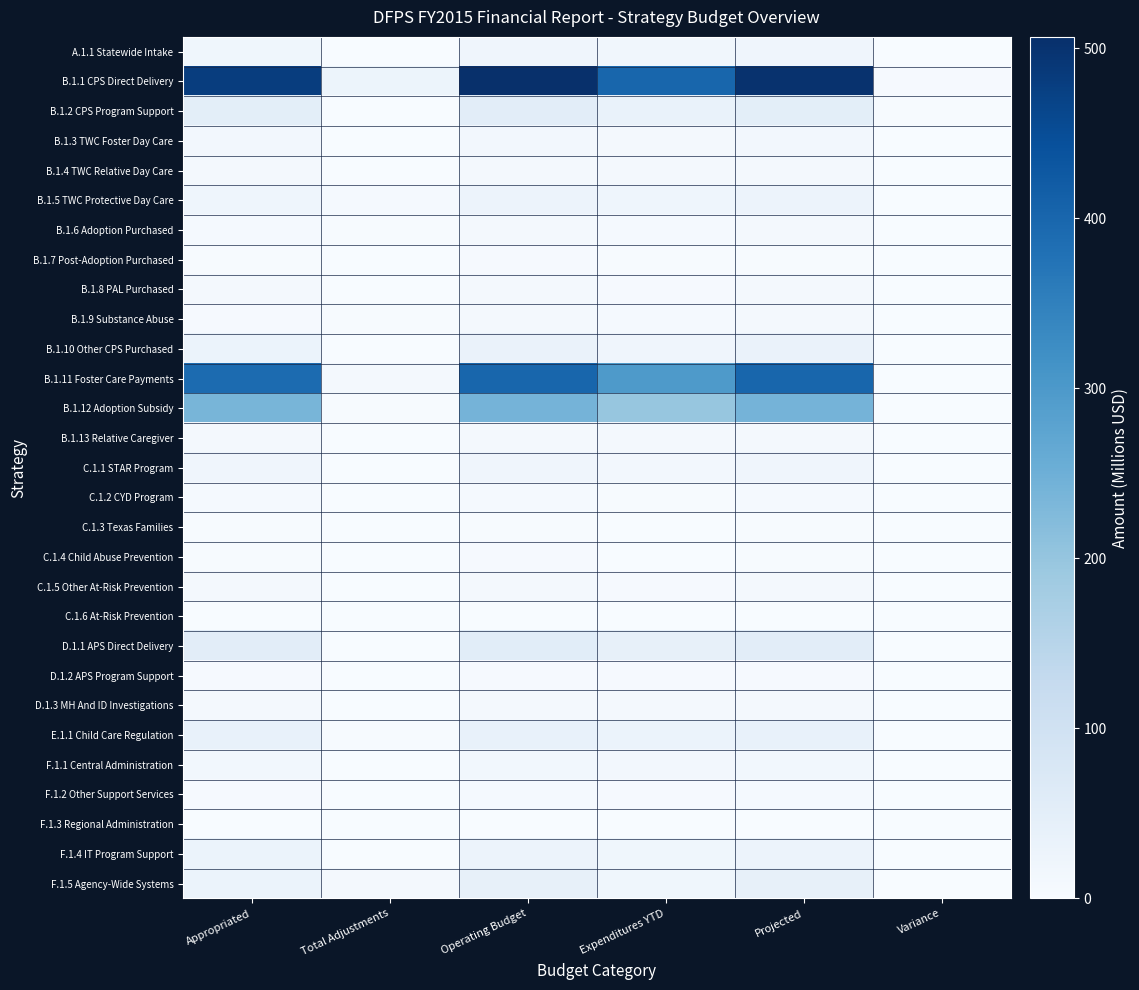

Rank the series by their maximum value, from highest to lowest.

B.1.1 CPS Direct Delivery, B.1.11 Foster Care Payments, B.1.12 Adoption Subsidy, D.1.1 APS Direct Delivery, B.1.2 CPS Program Support, F.1.5 Agency-Wide Systems, E.1.1 Child Care Regulation, B.1.10 Other CPS Purchased, F.1.4 IT Program Support, B.1.5 TWC Protective Day Care, C.1.1 STAR Program, A.1.1 Statewide Intake, F.1.1 Central Administration, B.1.3 TWC Foster Day Care, B.1.13 Relative Caregiver, C.1.5 Other At-Risk Prevention, B.1.4 TWC Relative Day Care, B.1.6 Adoption Purchased, D.1.3 MH And ID Investigations, B.1.8 PAL Purchased, B.1.9 Substance Abuse, F.1.2 Other Support Services, C.1.2 CYD Program, D.1.2 APS Program Support, B.1.7 Post-Adoption Purchased, C.1.4 Child Abuse Prevention, C.1.3 Texas Families, C.1.6 At-Risk Prevention, F.1.3 Regional Administration